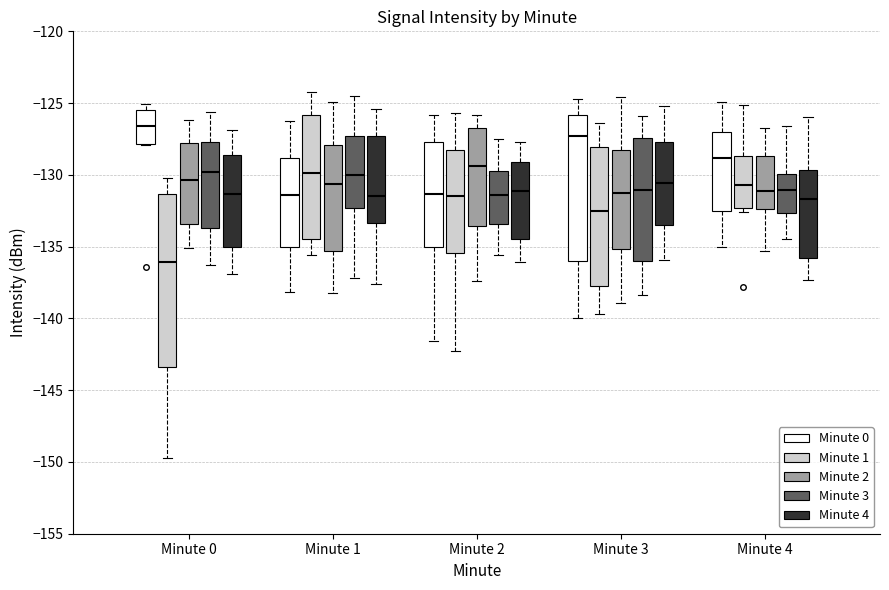

Reading left to right, read every box against the y-axis: the position of its median line, the range the box covers, and the ends of its whiskers. The values are not printed on the chart, so give them approximately, as read against the axis.

Minute 0 (Minute 0): median -126.5, box -128.0 to -125.5, whiskers -128.0 to -125.0
Minute 0 (Minute 1): median -136.0, box -143.5 to -131.5, whiskers -149.5 to -130.0
Minute 0 (Minute 2): median -130.5, box -133.5 to -128.0, whiskers -135.0 to -126.0
Minute 0 (Minute 3): median -130.0, box -133.5 to -127.5, whiskers -136.5 to -125.5
Minute 0 (Minute 4): median -131.5, box -135.0 to -128.5, whiskers -137.0 to -127.0
Minute 1 (Minute 0): median -131.5, box -135.0 to -129.0, whiskers -138.0 to -126.0
Minute 1 (Minute 1): median -130.0, box -134.5 to -126.0, whiskers -135.5 to -124.0
Minute 1 (Minute 2): median -130.5, box -135.5 to -128.0, whiskers -138.0 to -125.0
Minute 1 (Minute 3): median -130.0, box -132.5 to -127.5, whiskers -137.0 to -124.5
Minute 1 (Minute 4): median -131.5, box -133.5 to -127.5, whiskers -137.5 to -125.5
Minute 2 (Minute 0): median -131.5, box -135.0 to -127.5, whiskers -141.5 to -126.0
Minute 2 (Minute 1): median -131.5, box -135.5 to -128.0, whiskers -142.5 to -125.5
Minute 2 (Minute 2): median -129.5, box -133.5 to -126.5, whiskers -137.5 to -126.0
Minute 2 (Minute 3): median -131.5, box -133.5 to -129.5, whiskers -135.5 to -127.5
Minute 2 (Minute 4): median -131.0, box -134.5 to -129.0, whiskers -136.0 to -127.5
Minute 3 (Minute 0): median -127.5, box -136.0 to -126.0, whiskers -140.0 to -124.5
Minute 3 (Minute 1): median -132.5, box -137.5 to -128.0, whiskers -139.5 to -126.5
Minute 3 (Minute 2): median -131.0, box -135.0 to -128.0, whiskers -139.0 to -124.5
Minute 3 (Minute 3): median -131.0, box -136.0 to -127.5, whiskers -138.5 to -126.0
Minute 3 (Minute 4): median -130.5, box -133.5 to -127.5, whiskers -136.0 to -125.0
Minute 4 (Minute 0): median -129.0, box -132.5 to -127.0, whiskers -135.0 to -125.0
Minute 4 (Minute 1): median -130.5, box -132.5 to -128.5, whiskers -132.5 (just below the box's lower edge) to -125.0
Minute 4 (Minute 2): median -131.0, box -132.5 to -128.5, whiskers -135.5 to -126.5
Minute 4 (Minute 3): median -131.0, box -132.5 to -130.0, whiskers -134.5 to -126.5
Minute 4 (Minute 4): median -131.5, box -136.0 to -129.5, whiskers -137.5 to -126.0